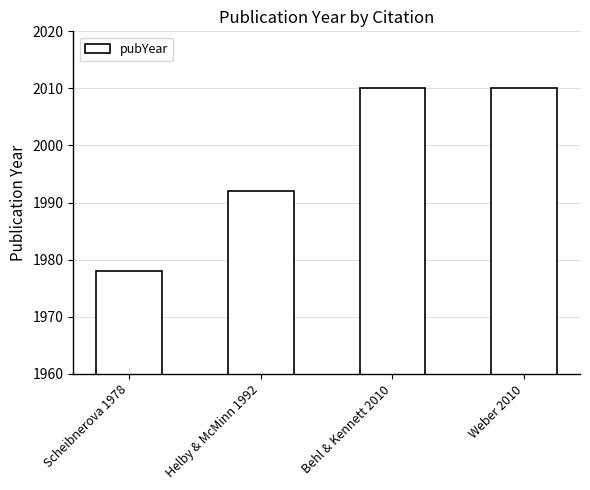

Are the bars horizontal?

No